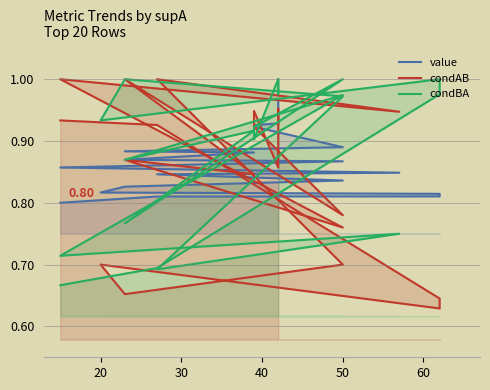

In condBA, how many points are lower than both neighbors (excluding endpoints)?

7